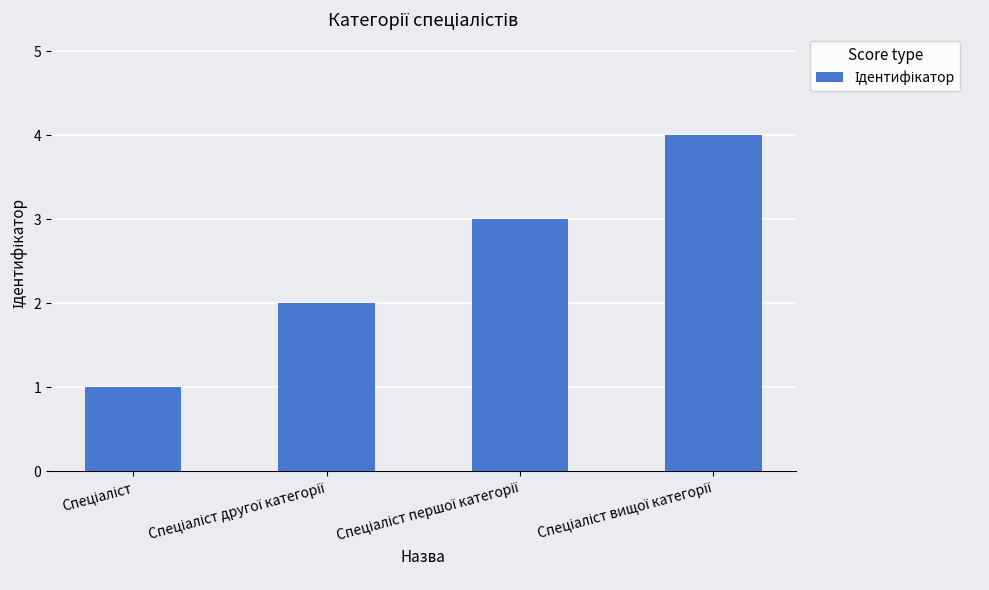

What is the sum of all values?

10